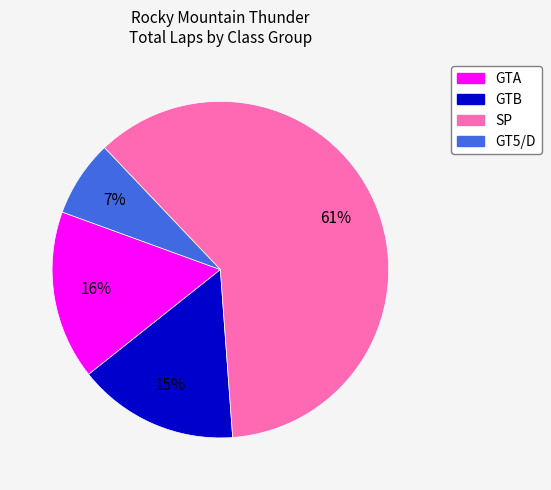

Is there any slice that represents more than half of the pie?

Yes